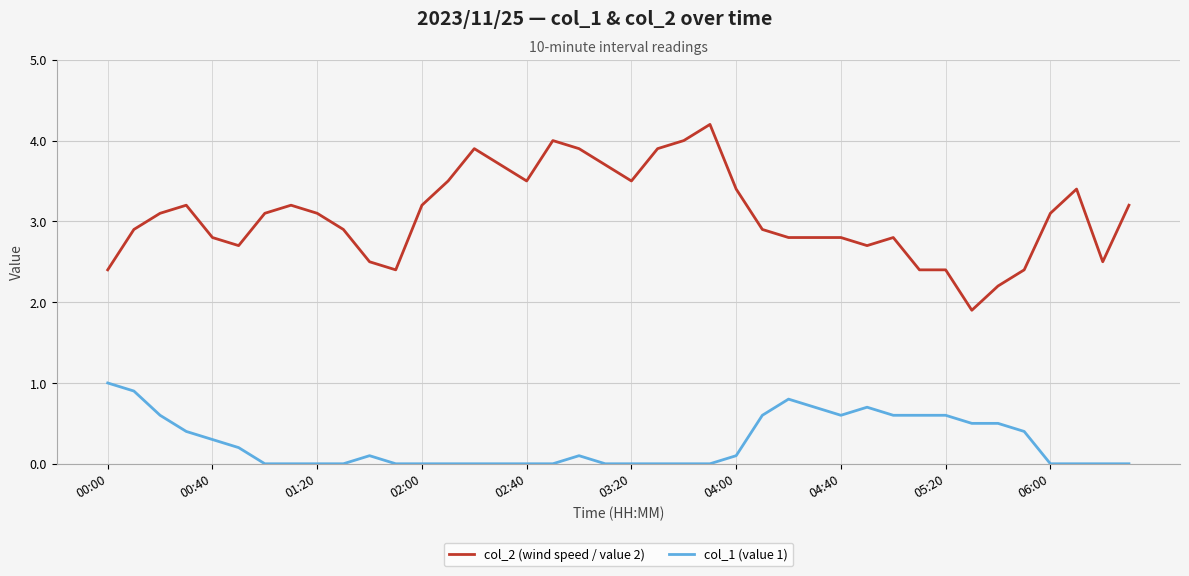

What is the maximum value for col_2 (wind speed / value 2)?

4.2